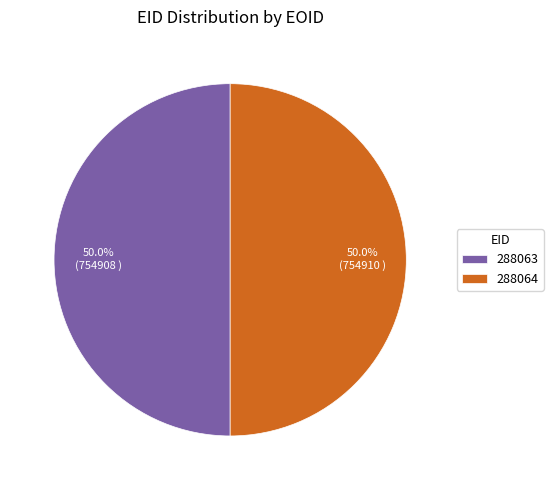

Approximately how many times larger is the value at 288063 compared to 288064?

1.0